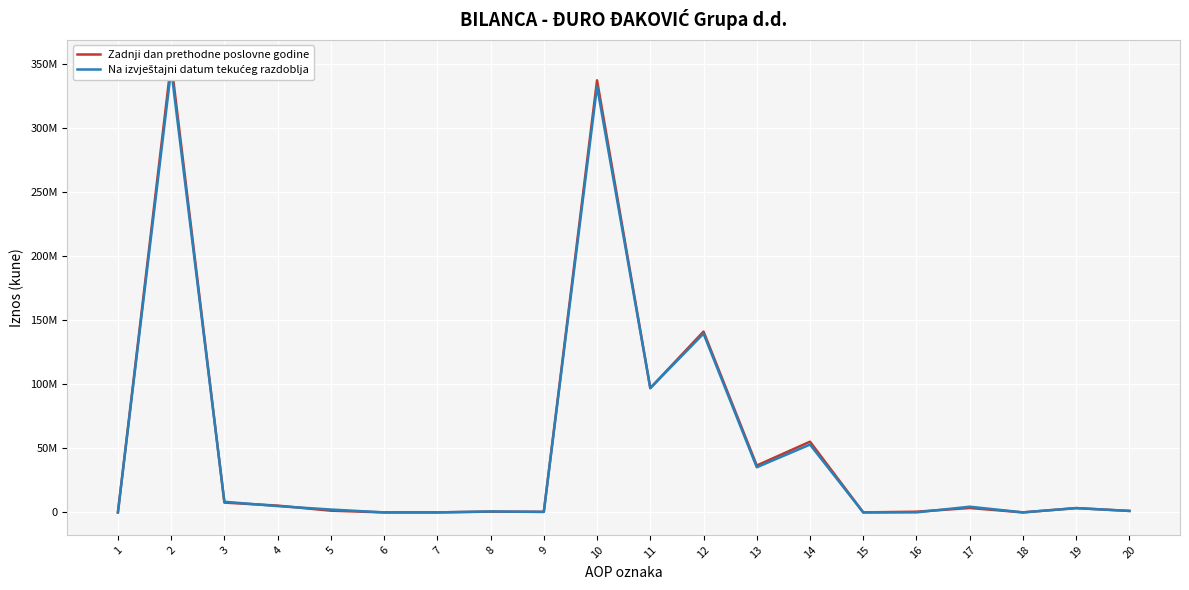

How many interior local peaks does the Zadnji dan prethodne poslovne godine series have?

7